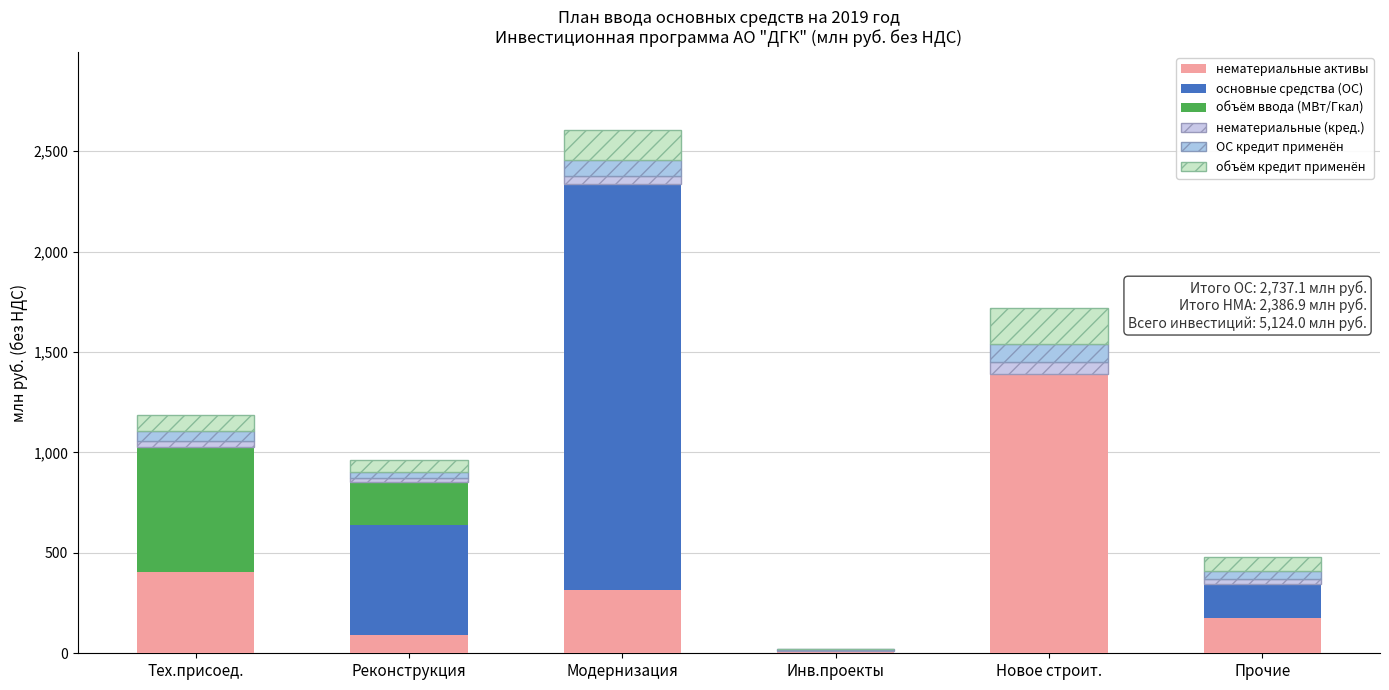

What is the approximate value of нематериальные активы at Новое строит.?

1390.7